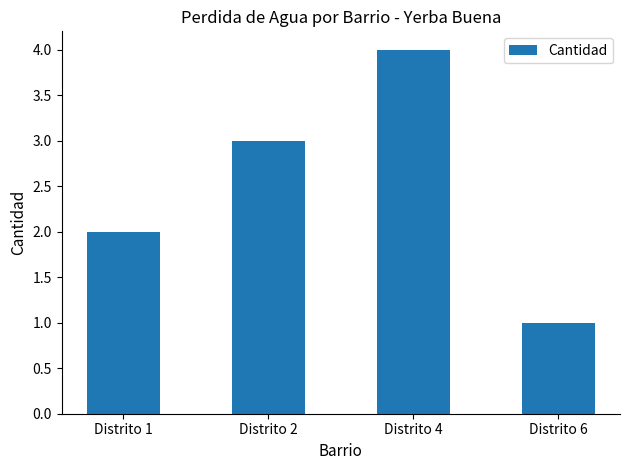

What is the sum of the values at Distrito 4 and Distrito 6?

5